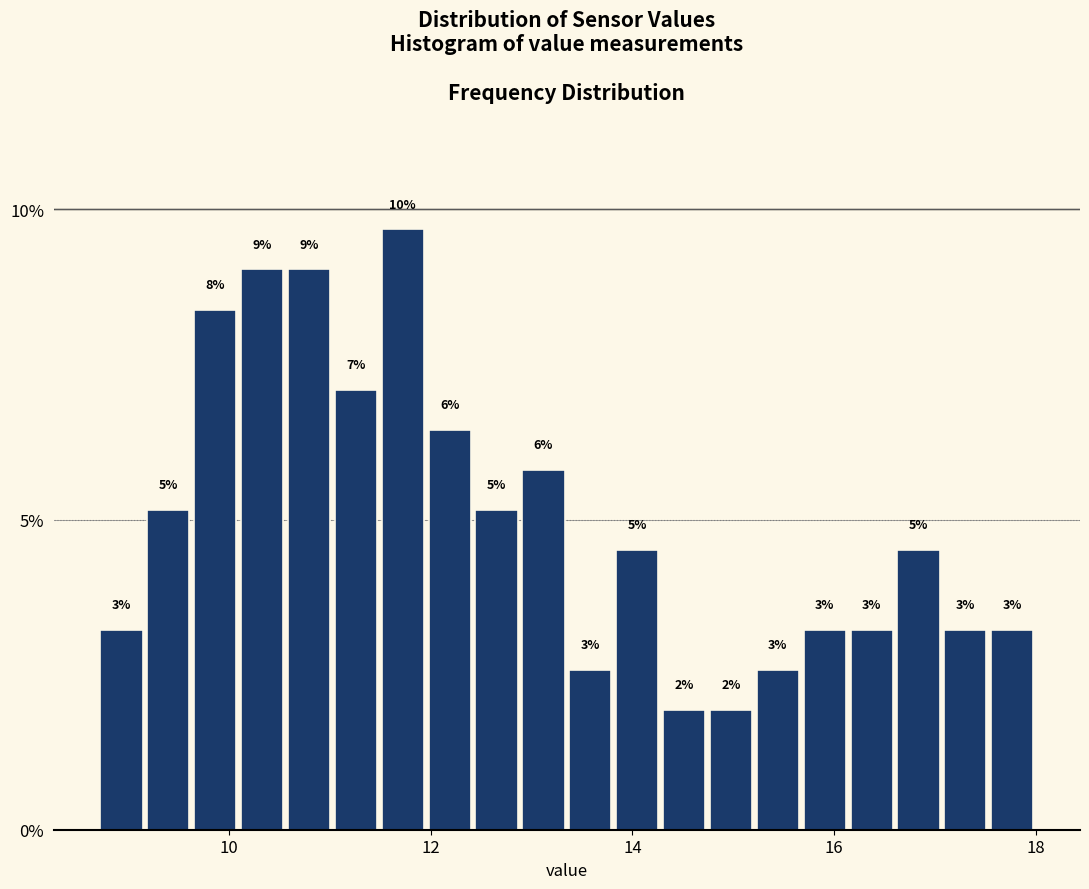

Around what value on the x-axis is the tallest bar? Give the approximate position of its centre, as read against the axis.

11.8